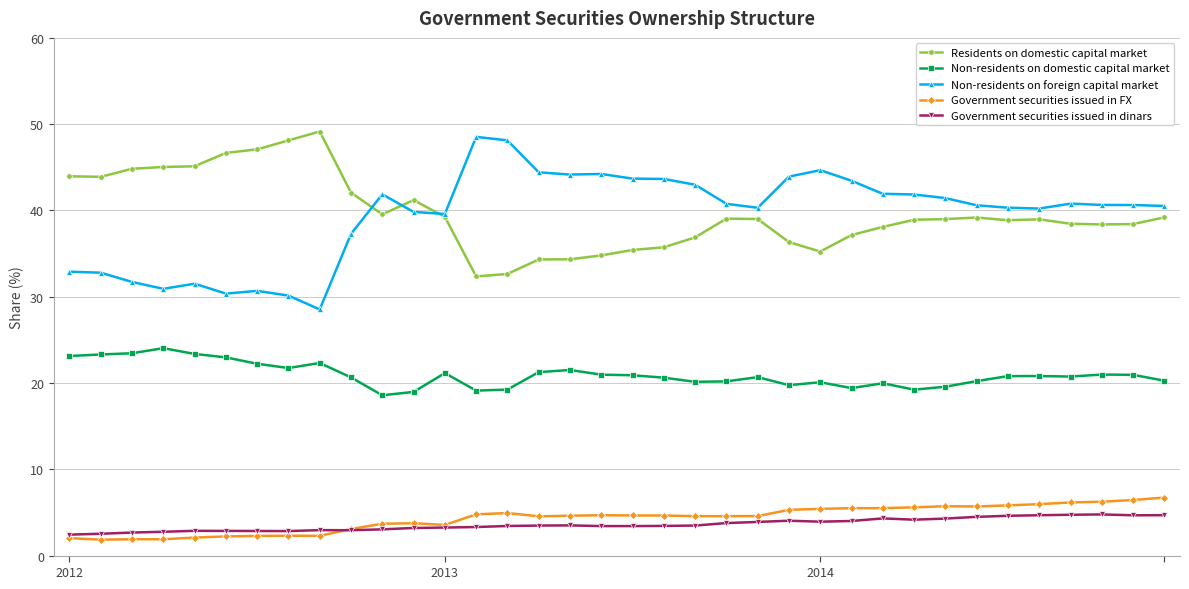

True or false: Non-residents on foreign capital market and Government securities issued in dinars cross at least once.

False